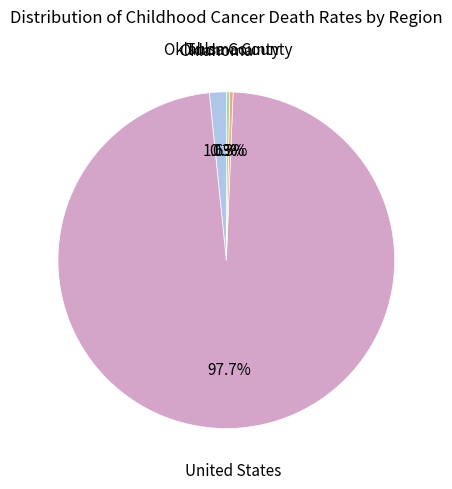

Is there a majority slice in this chart?

Yes